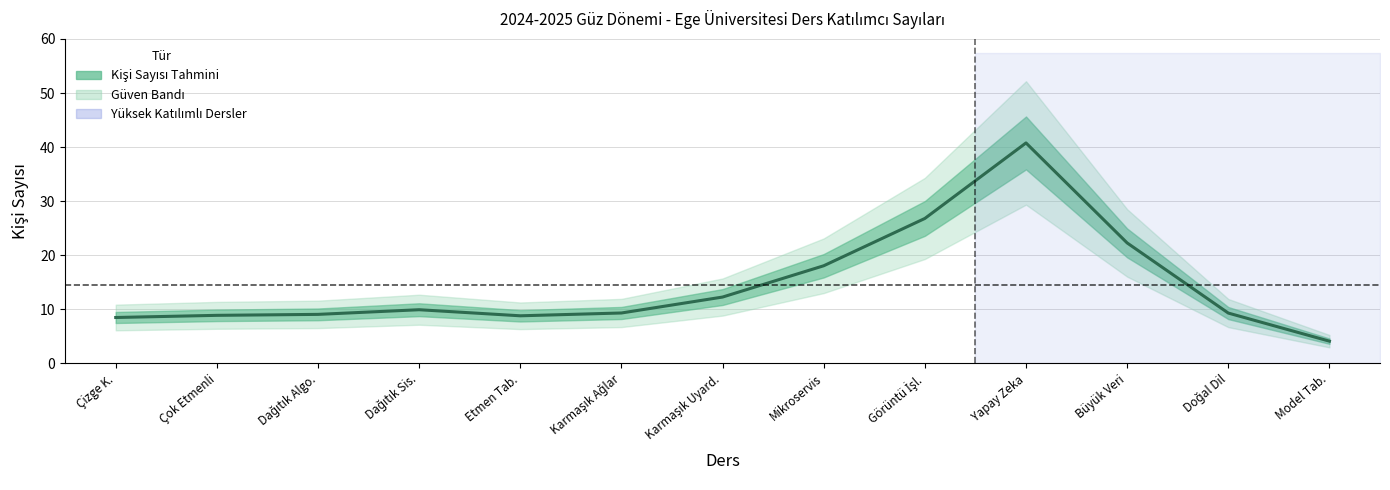

The chart shows a value of 12.3 at Karmaşık Uyard.. True or false?

True